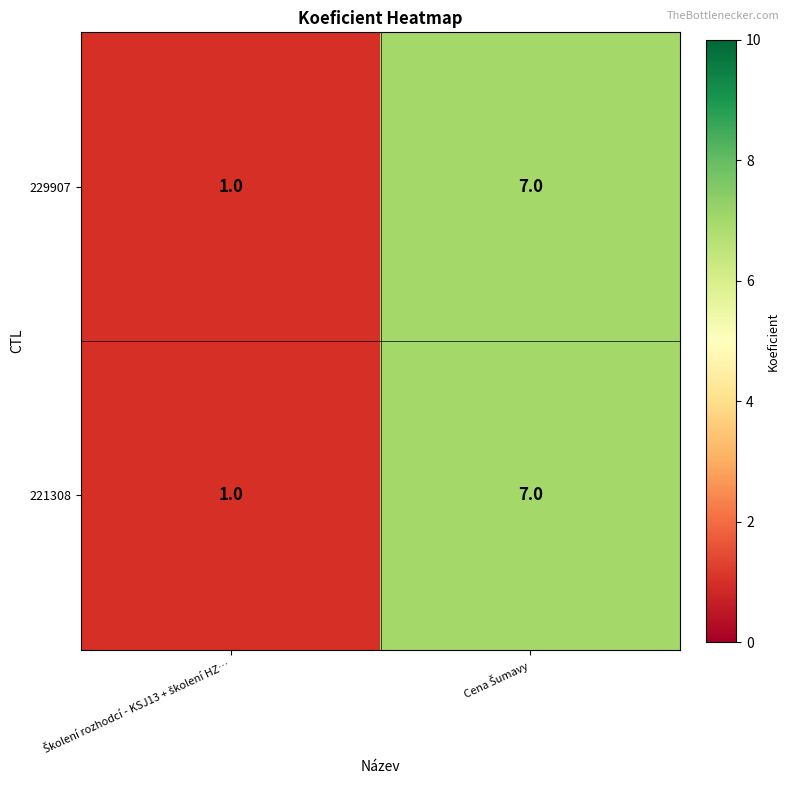

What is the difference between the maximum and minimum values in the 229907 series?

6